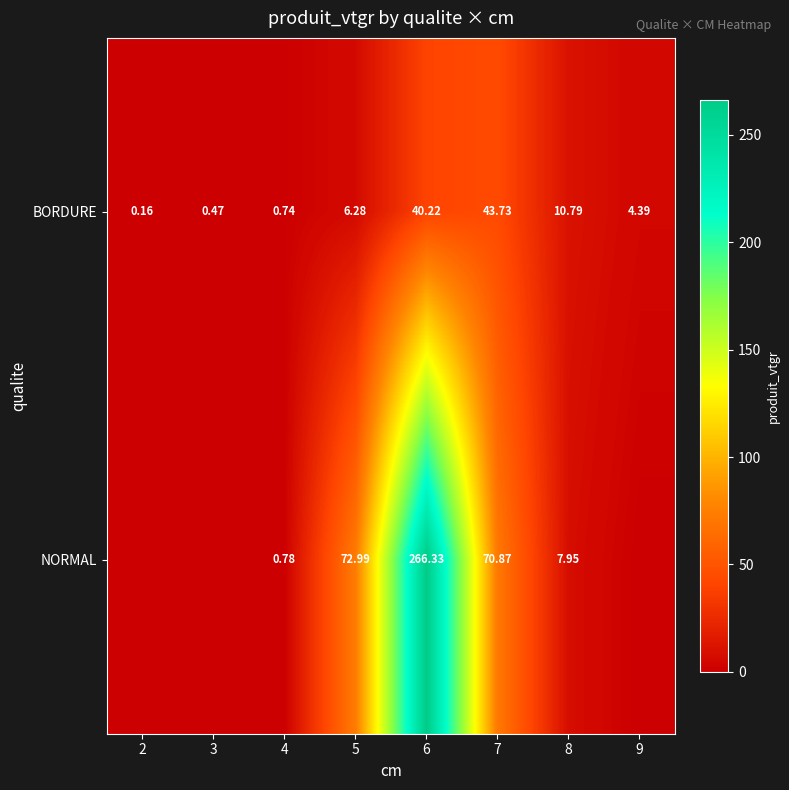

At which category is the sum across all series the highest?

6